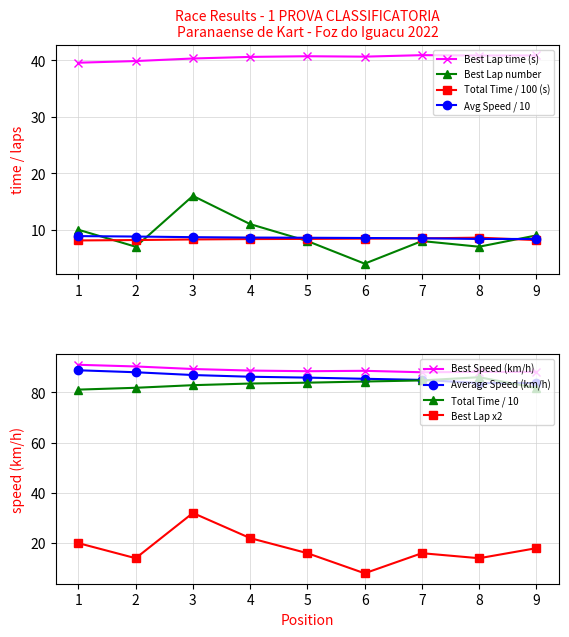

Rank the categories by Best Speed value from highest to lowest.

1, 2, 3, 4, 6, 5, 8, 9, 7